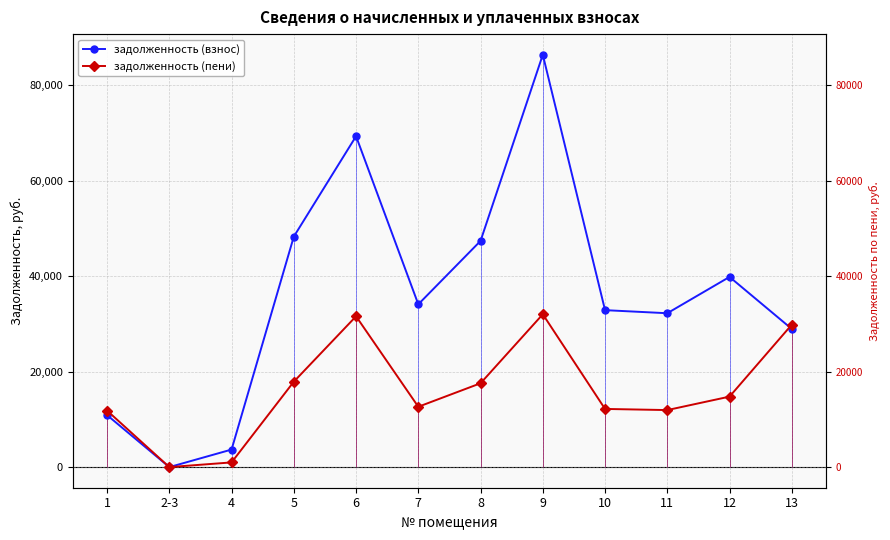

What is the spread (max minus min) of values at 7?

21466.4